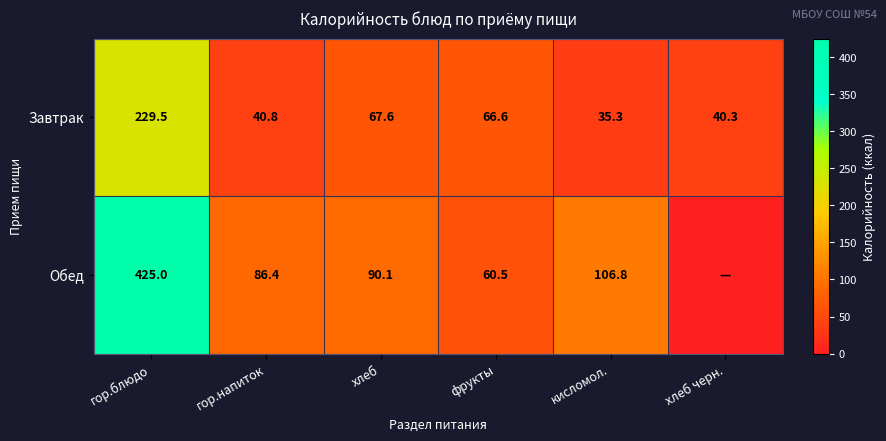

What is the maximum value for Завтрак?

229.5